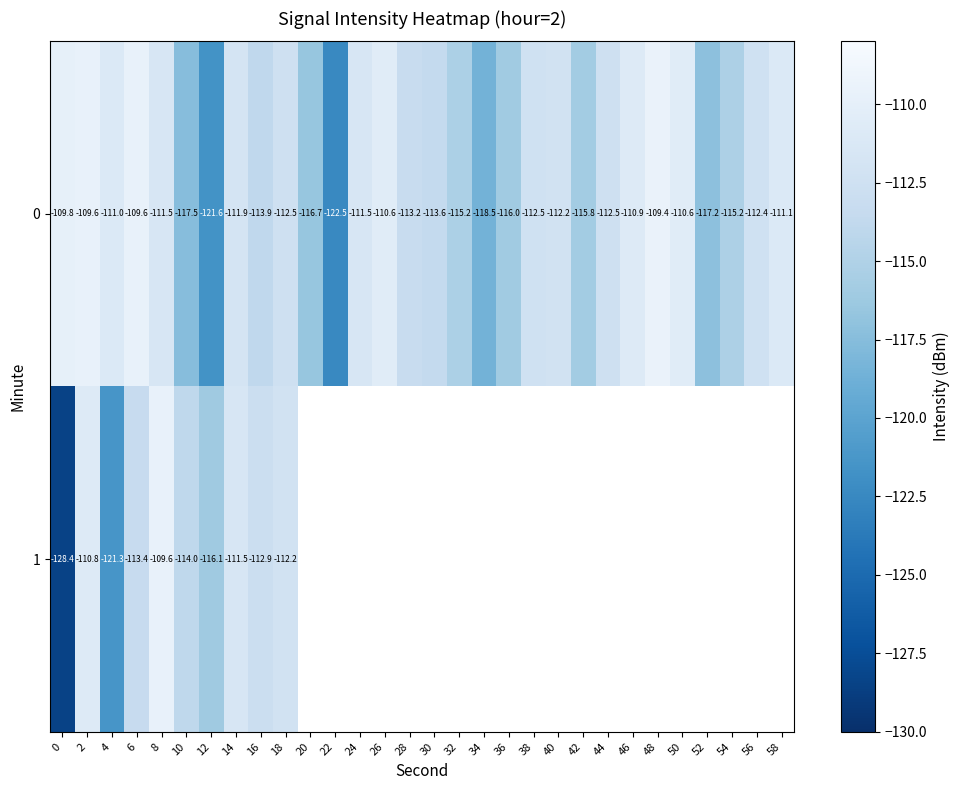

At which category is the sum across all series the highest?

2